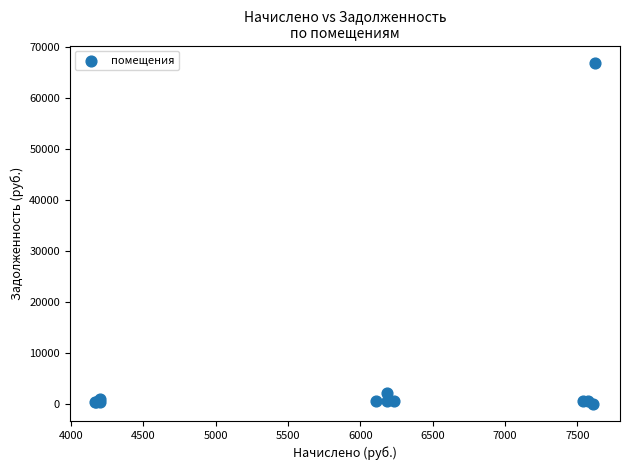

What Y value in the scatter plot is closest to 33453?

2060.2